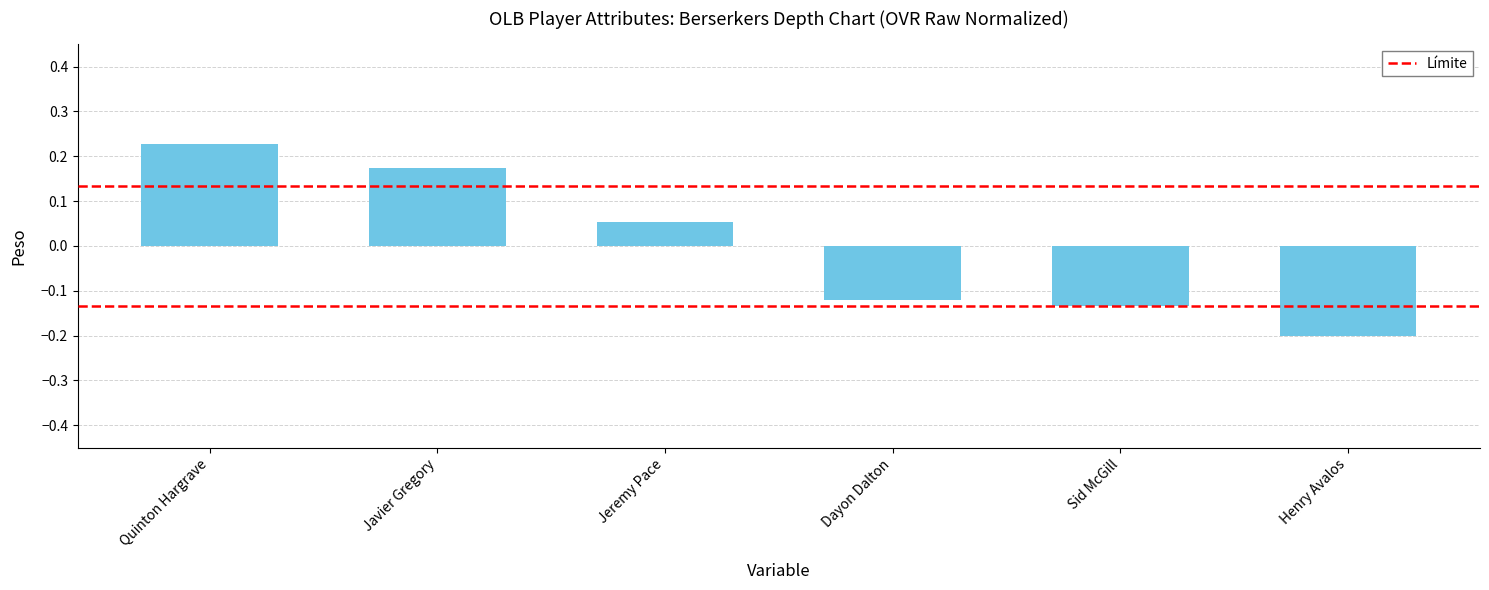

At which label is the value closest to 0?

Jeremy Pace